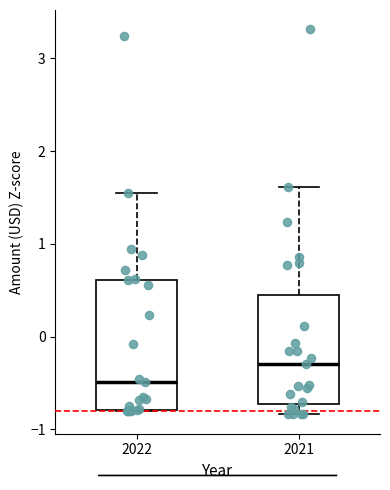

Reading left to right, read every box against the y-axis: the position of its median line, the range the box covers, and the ends of its whiskers. The values are not printed on the chart, so give them approximately, as read against the axis.

2022: median -0.5, box -0.8 to 0.6, whiskers -0.8 to 1.6
2021: median -0.3, box -0.7 to 0.4, whiskers -0.8 to 1.6